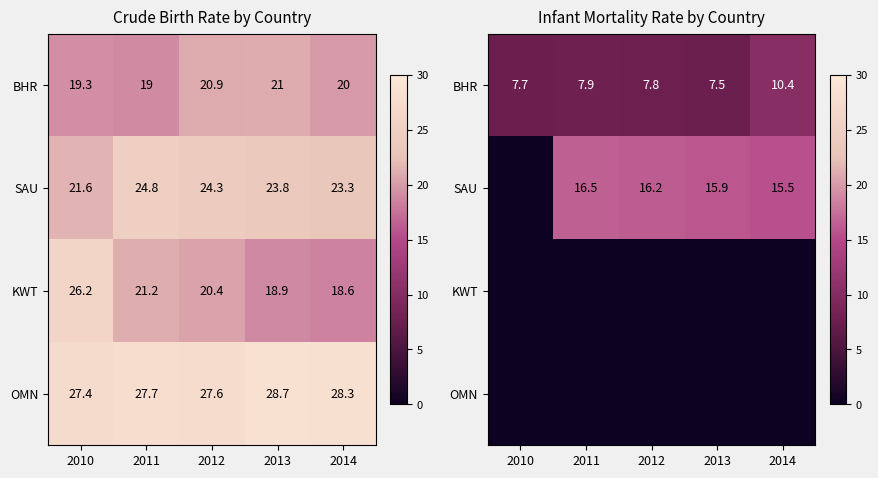

At 2013, list the series in order from smallest to largest.

KWT, OMN, BHR, SAU